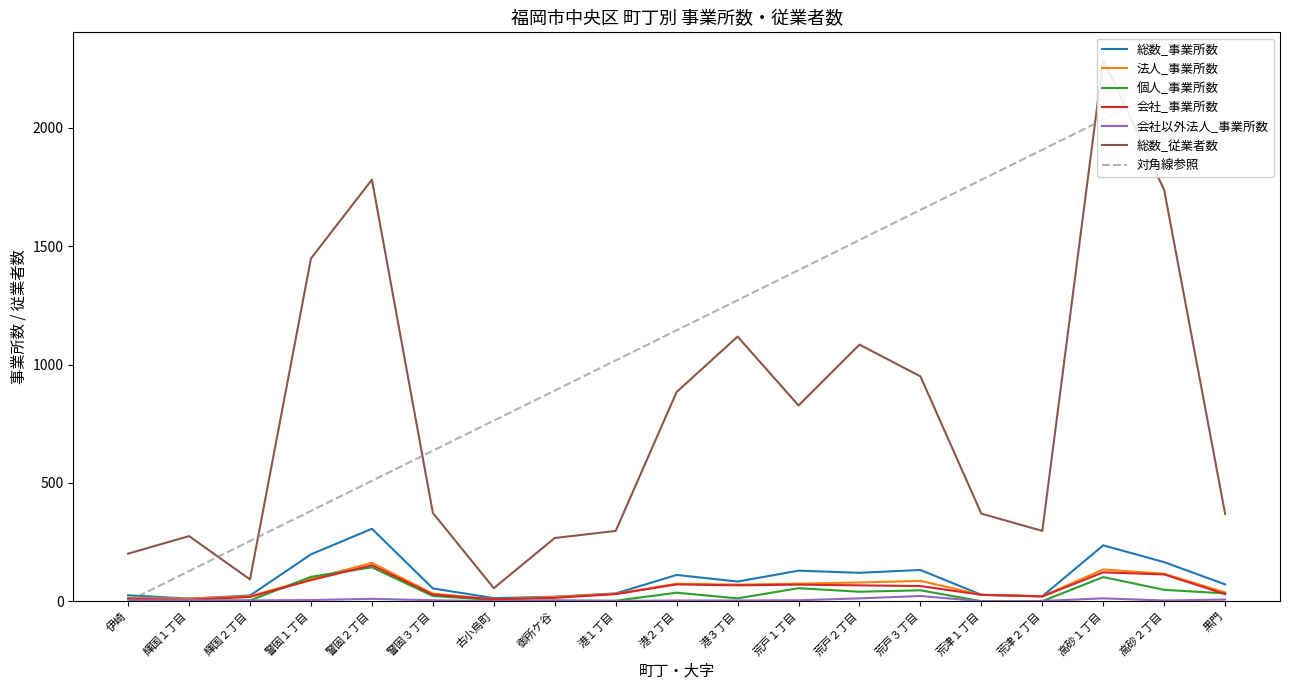

Where is 会社以外法人_事業所数 nearest to the value 11?

警固２丁目